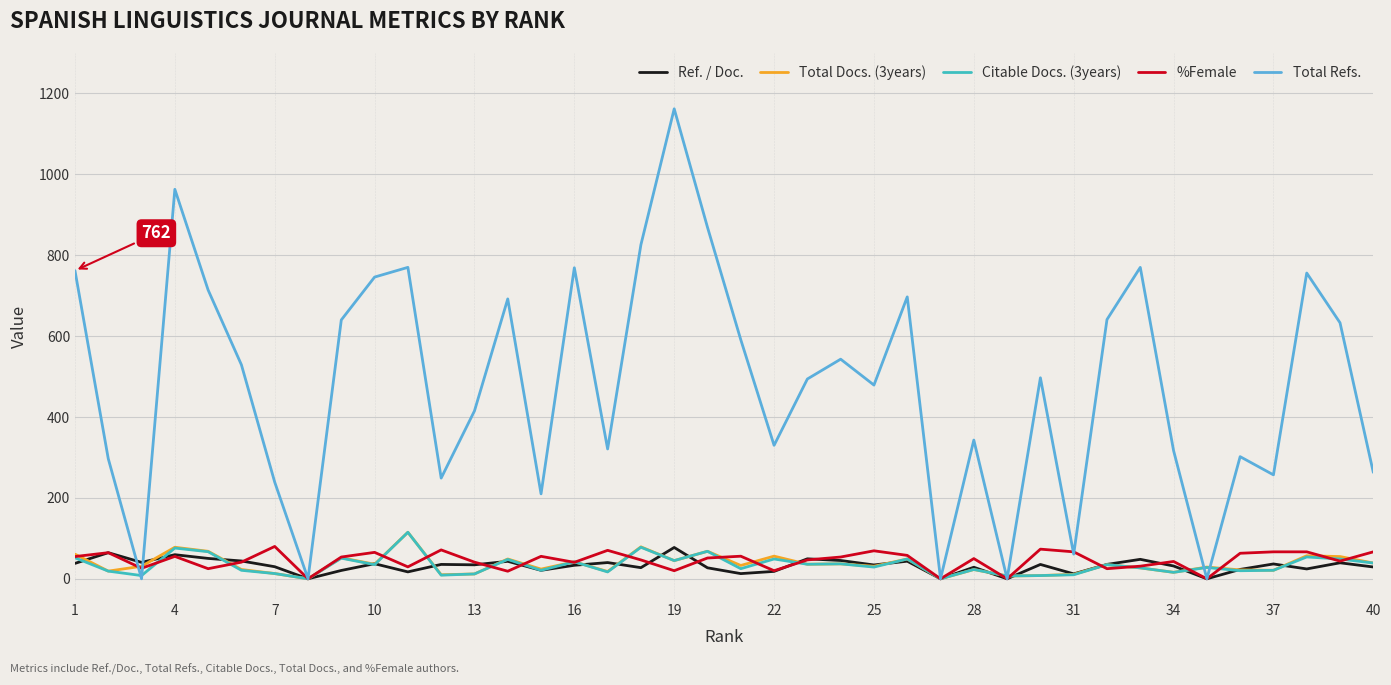

True or false: Total Refs. and Total Docs. (3years) intersect in this chart.

True